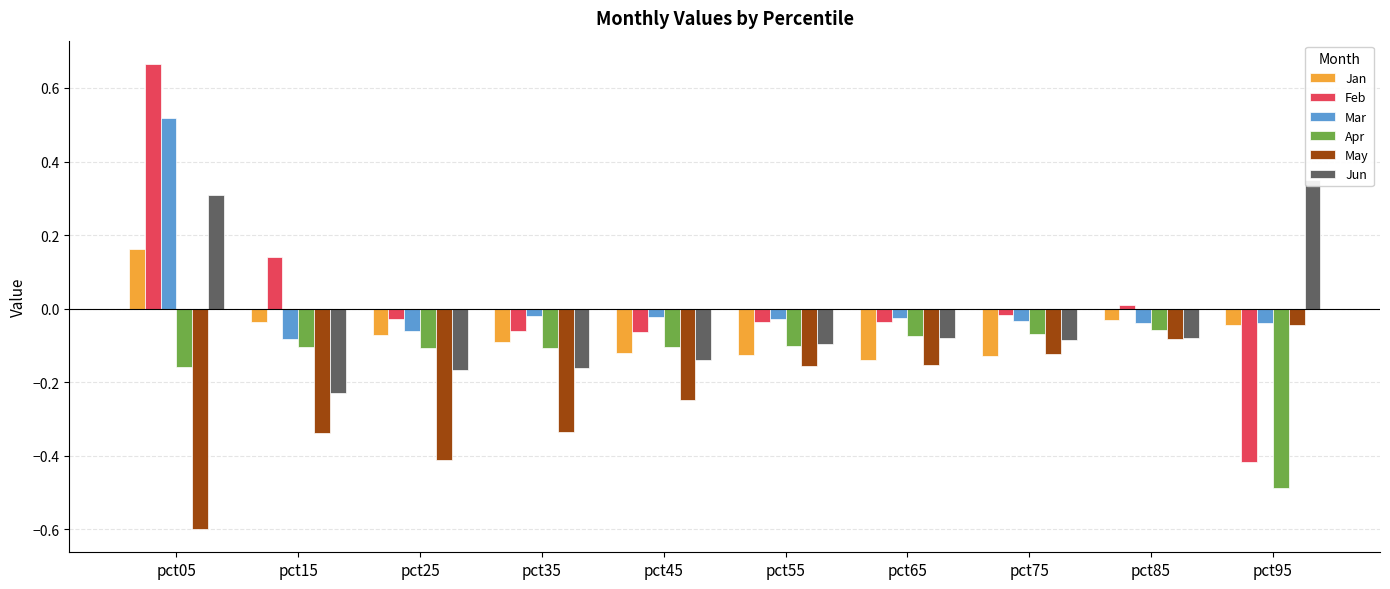

What is the highest value of the Apr series?

-0.1